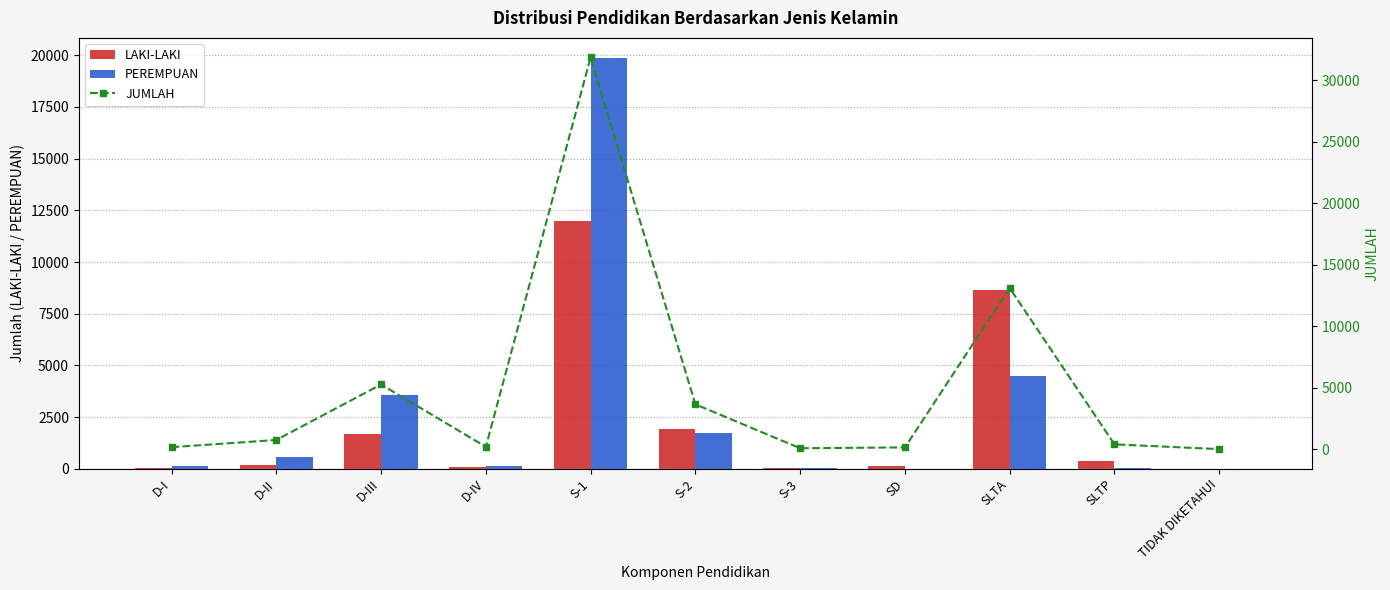

At which label is LAKI-LAKI closest to 6000?

SLTA